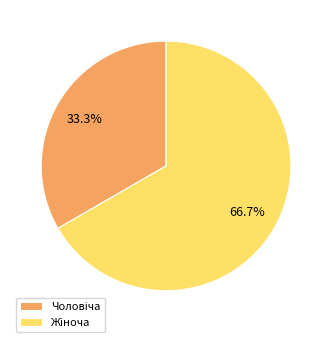

Is there any slice that represents more than half of the pie?

Yes